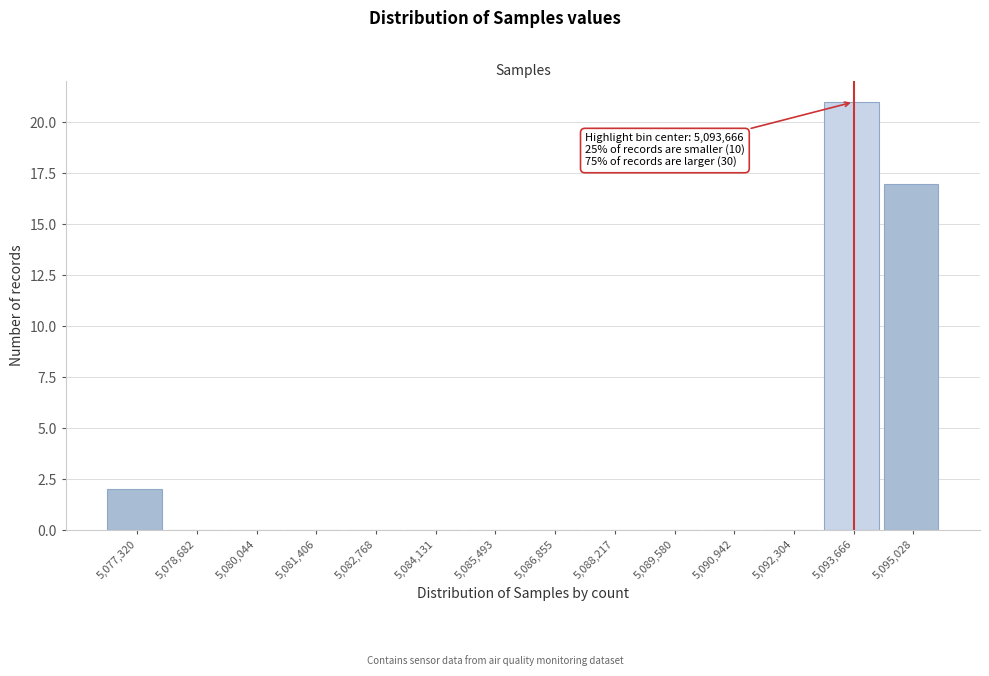

Which range on the x-axis has the tallest bar?

5093000 to 5094400